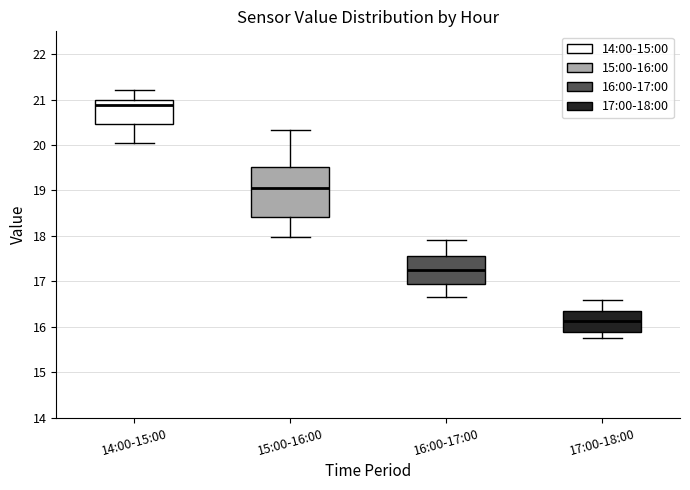

Which box's median line is the lowest?

17:00-18:00